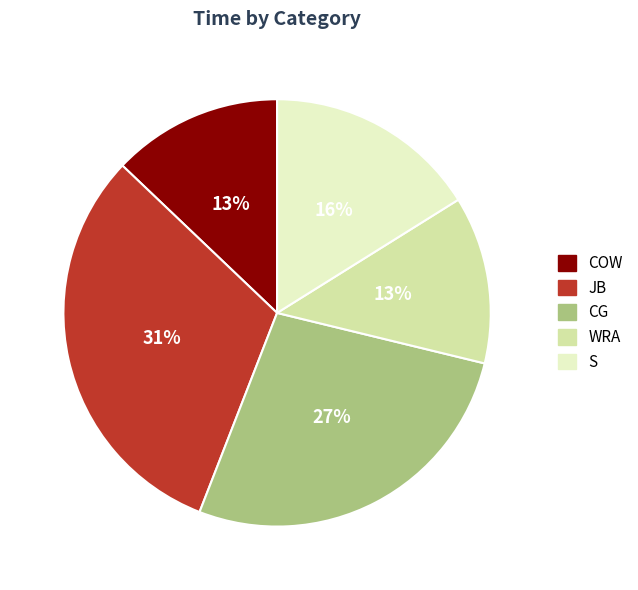

To the nearest percent, what is the difference between the JB and CG slice percentages?

4%